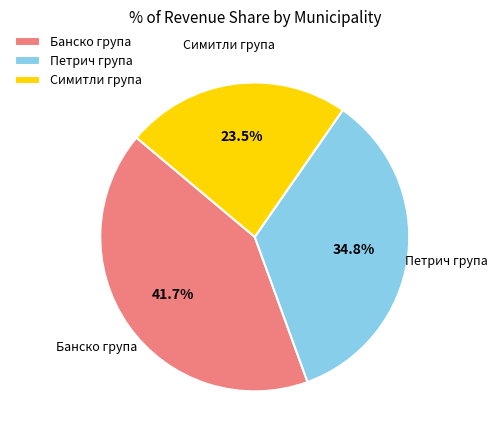

Which category has the biggest portion of the pie?

Банско група